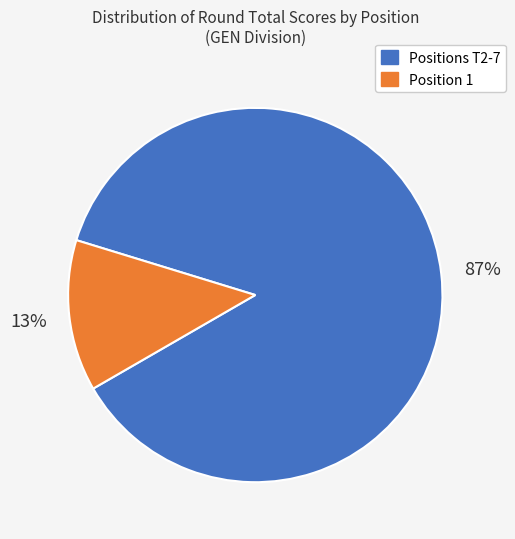

To the nearest percent, what is the average slice percentage?

50%